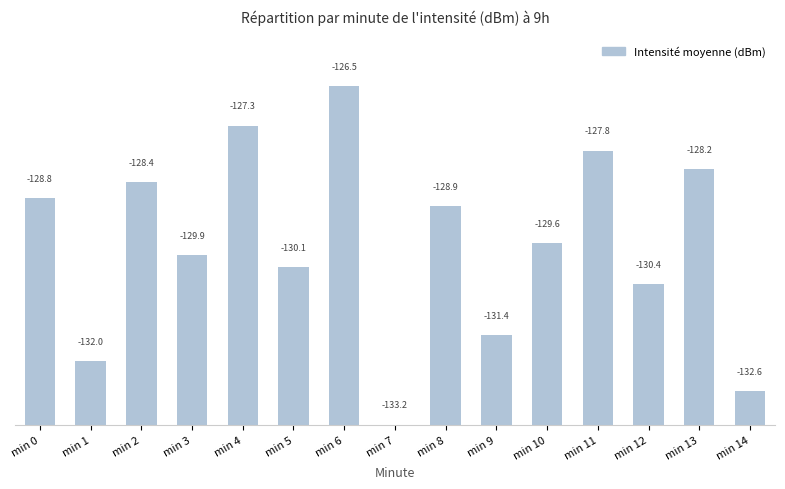

Are the bars horizontal?

No